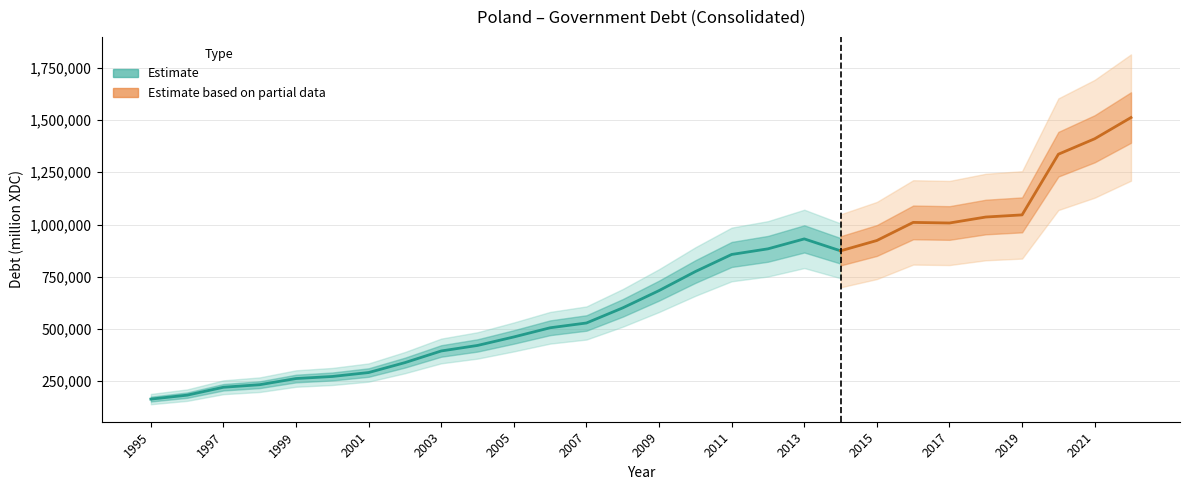

What is the smallest value displayed?

163970